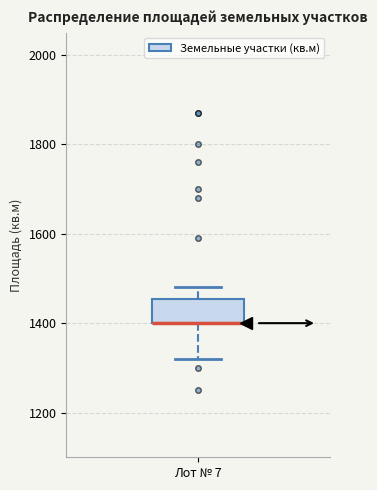

Where is the lower edge of the box for Лот № 7 on the y-axis? The values are not printed on the chart, so give them approximately, as read against the axis.

1400